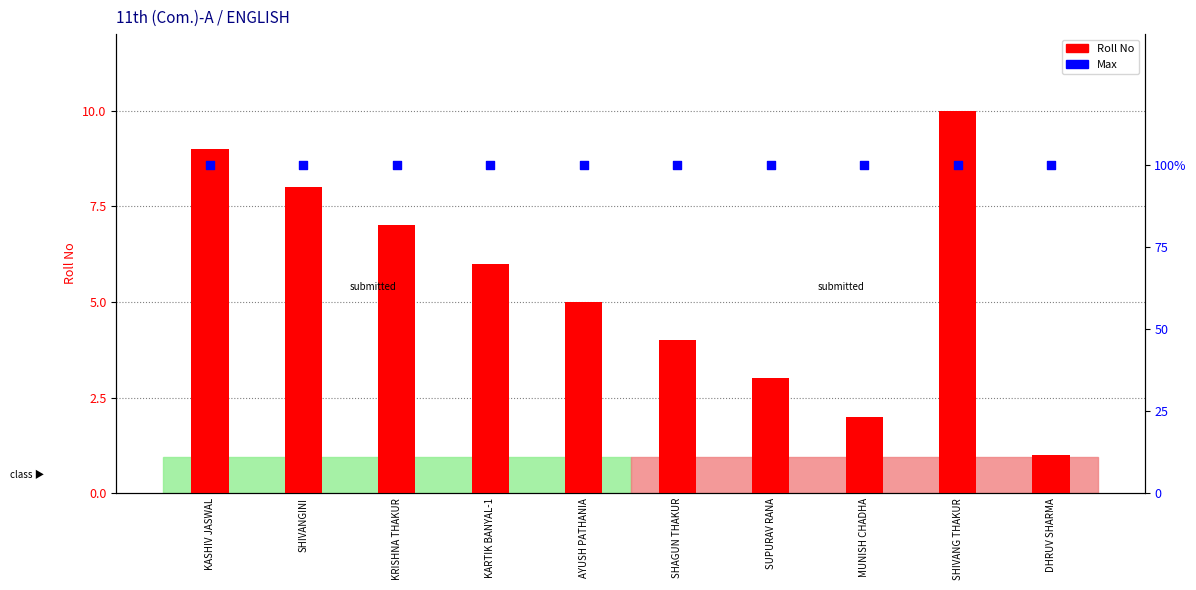

Is the value of Max at DHRUV SHARMA greater than the value of Roll No at SHIVANG THAKUR?

No